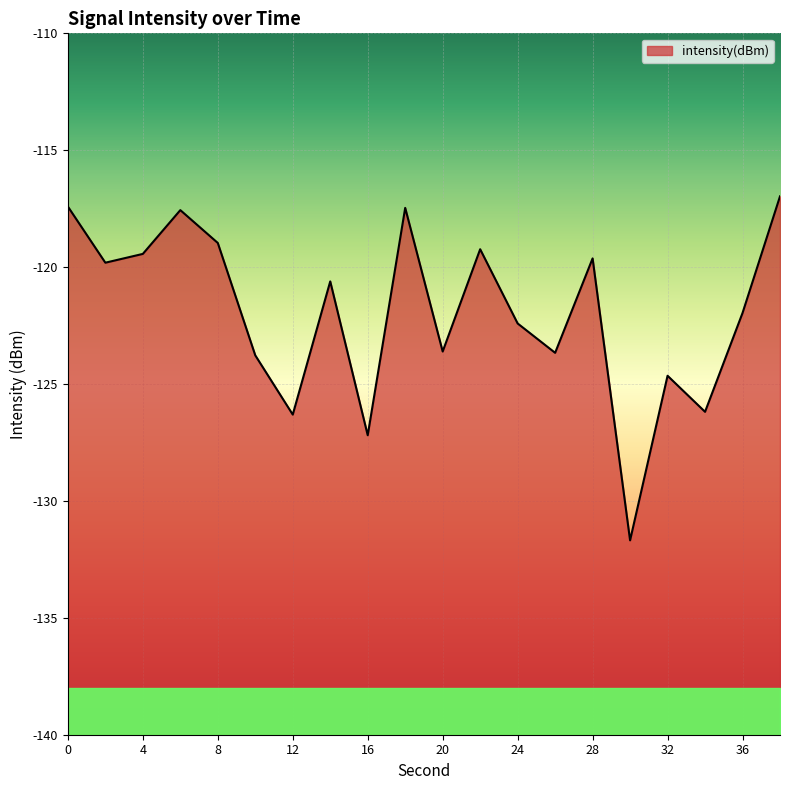

Does the chart display data point markers on the line(s)?

No